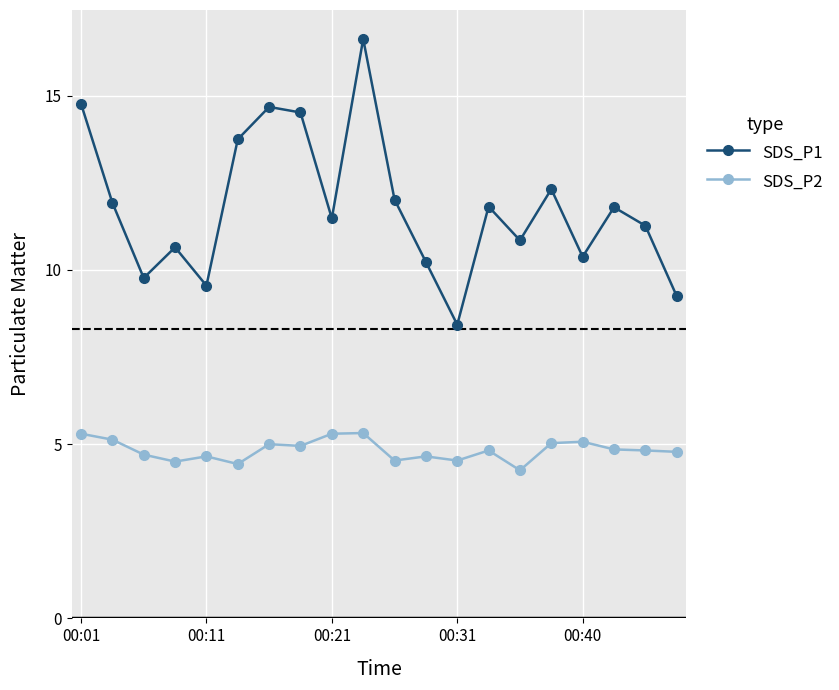

Which series has the largest range (max minus min)?

SDS_P1